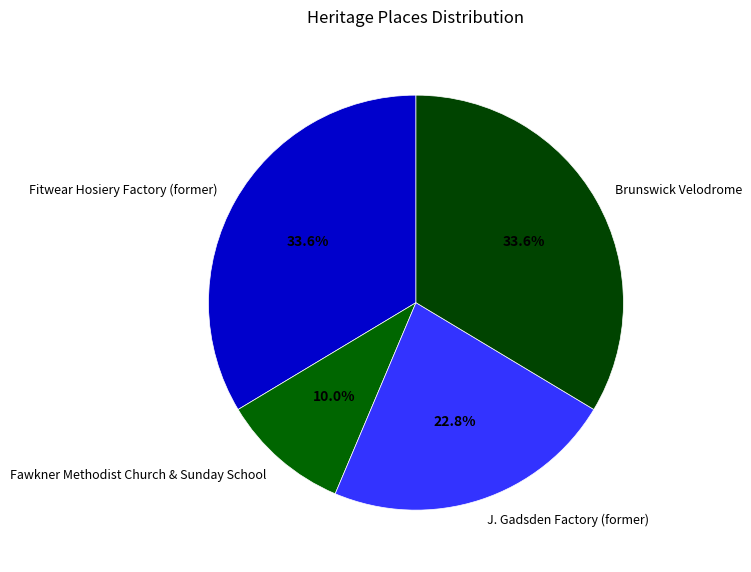

Approximately how many times larger is the value at Fitwear Hosiery Factory (former) compared to Fawkner Methodist Church & Sunday School?

3.4